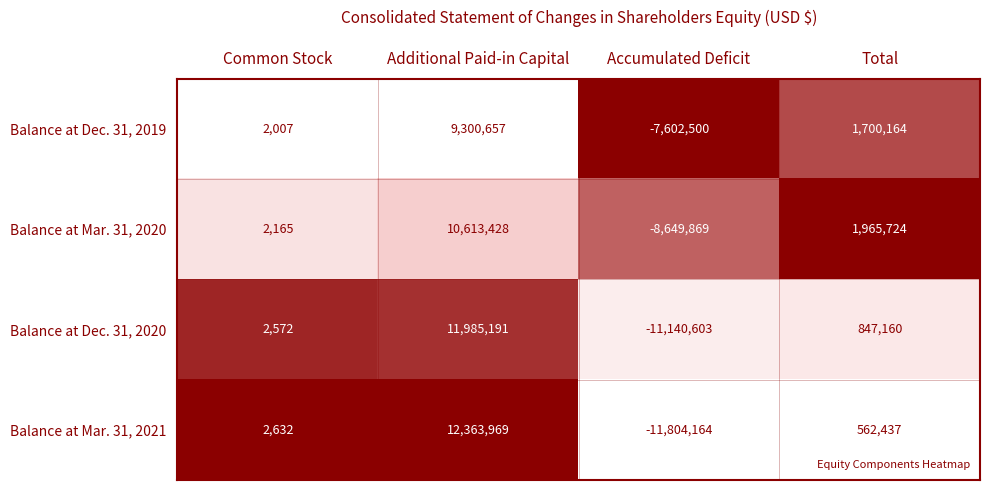

Rank the series by their maximum value, from lowest to highest.

Balance at Dec. 31, 2019, Balance at Mar. 31, 2020, Balance at Dec. 31, 2020, Balance at Mar. 31, 2021